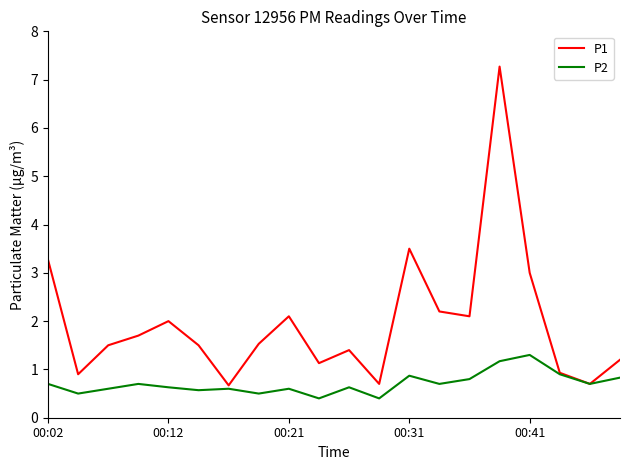

Which series has the largest range (max minus min)?

P1